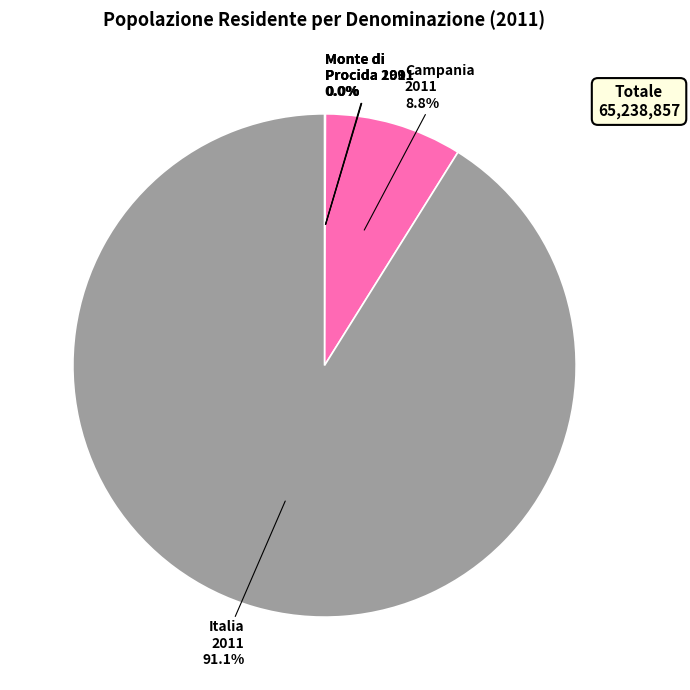

Which category has the biggest portion of the pie?

Italia 2011